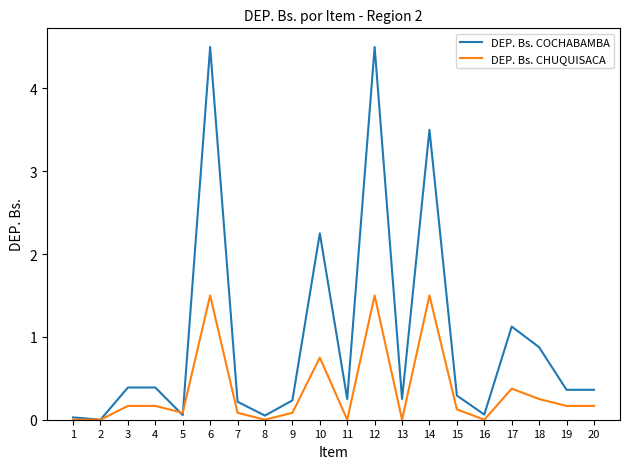

Where is DEP. Bs. COCHABAMBA nearest to the value 2?

10